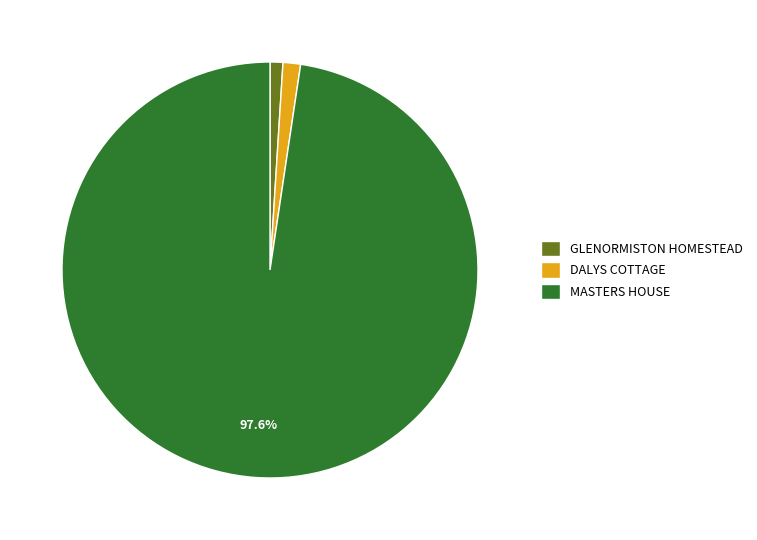

Do DALYS COTTAGE and GLENORMISTON HOMESTEAD together represent more than half of the pie?

No